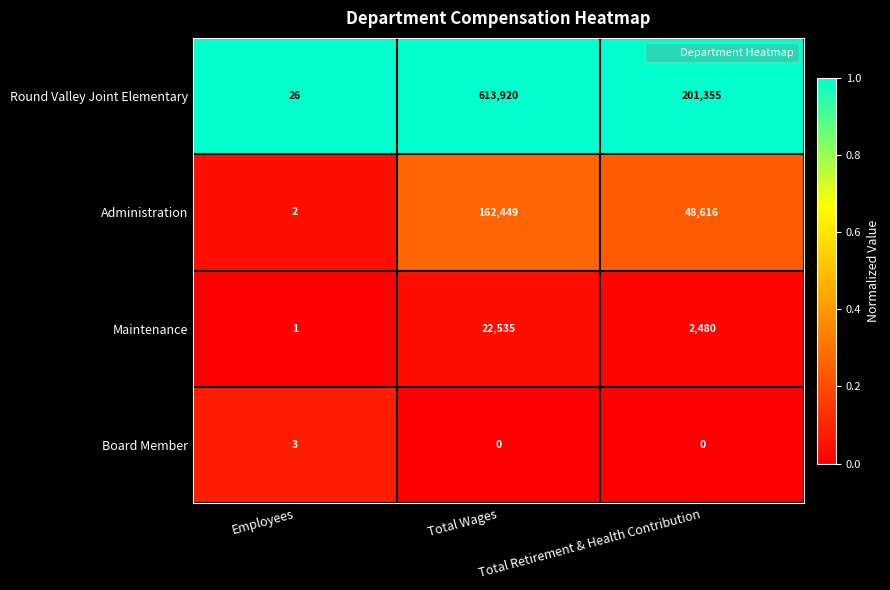

Which series has the largest total across all categories?

Round Valley Joint Elementary